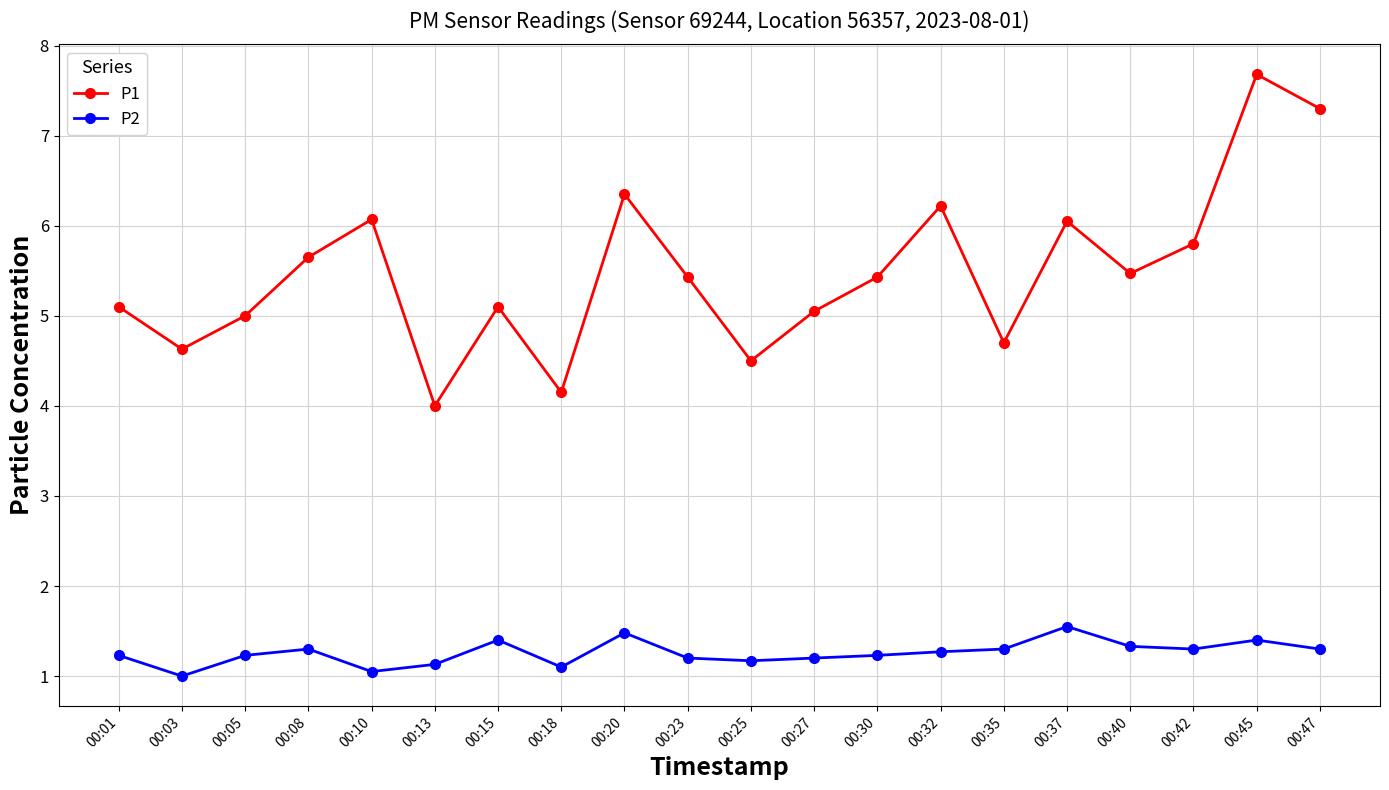

Which series has the largest total across all categories?

P1